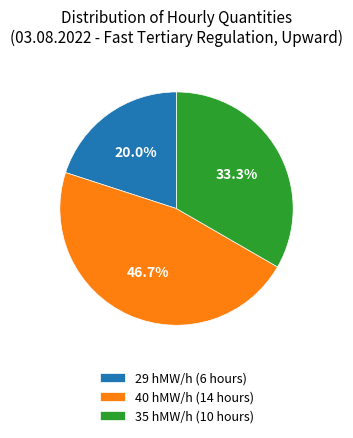

Rank the categories by value from lowest to highest.

29 hMW/h (6 hours), 35 hMW/h (10 hours), 40 hMW/h (14 hours)